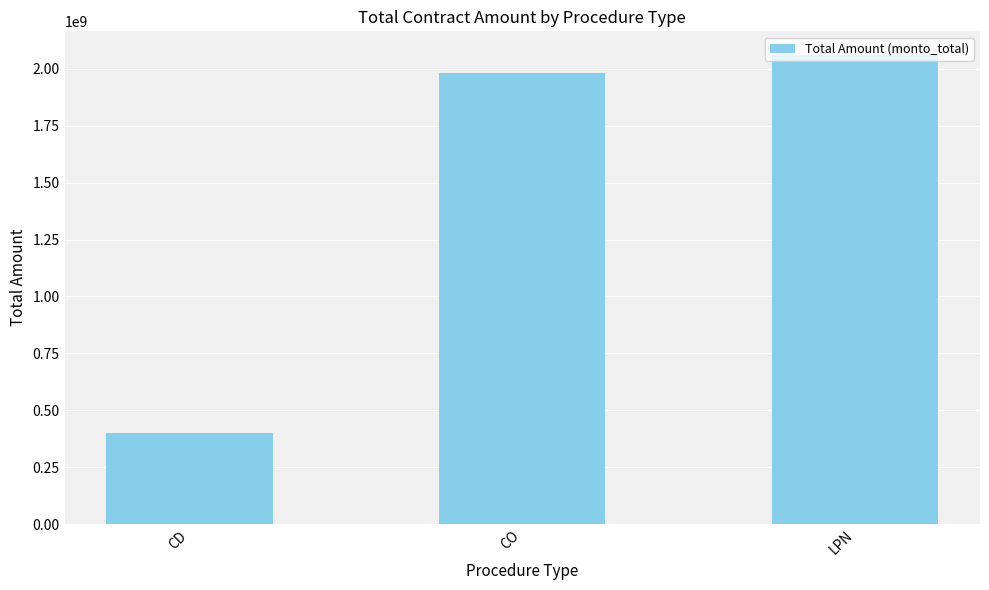

Approximately how many times larger is the value at CO compared to CD?

5.0